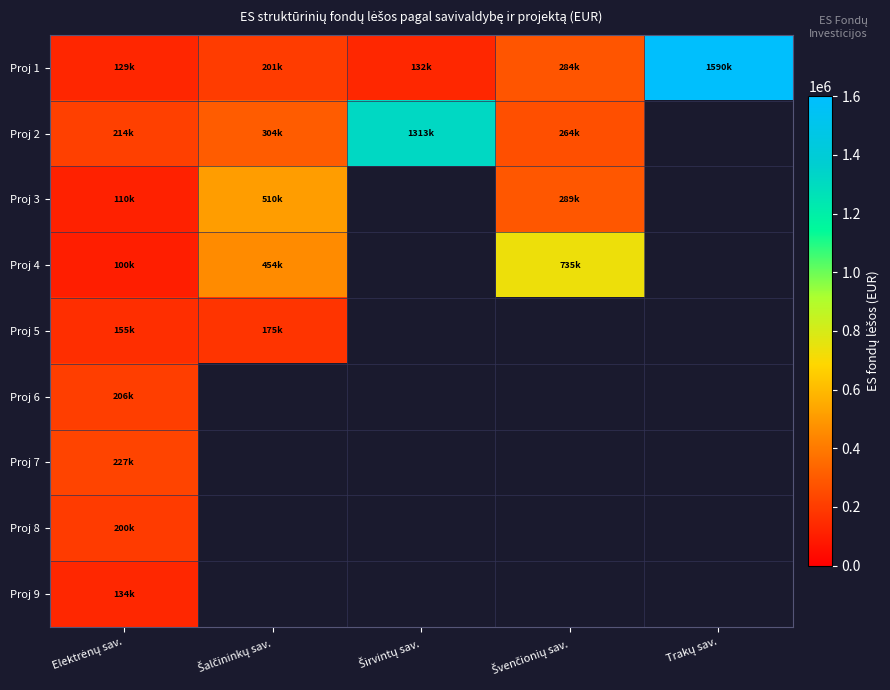

At which label does Proj 5 reach its peak?

Šalčininkų sav.